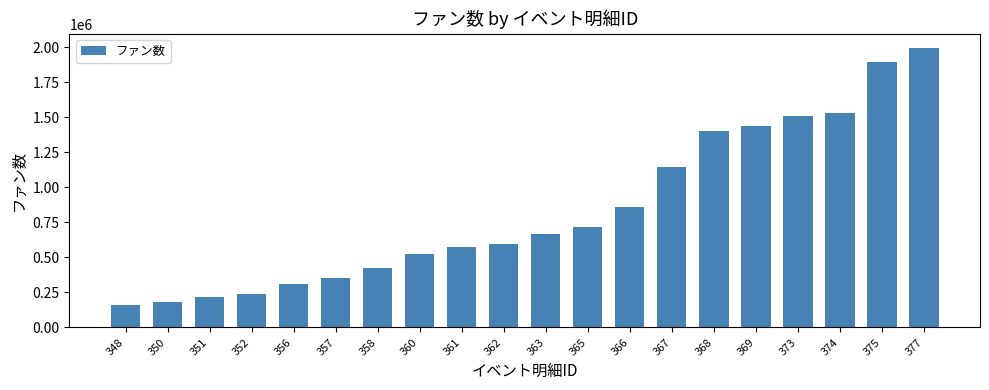

What is the minimum value shown in the chart?

157702